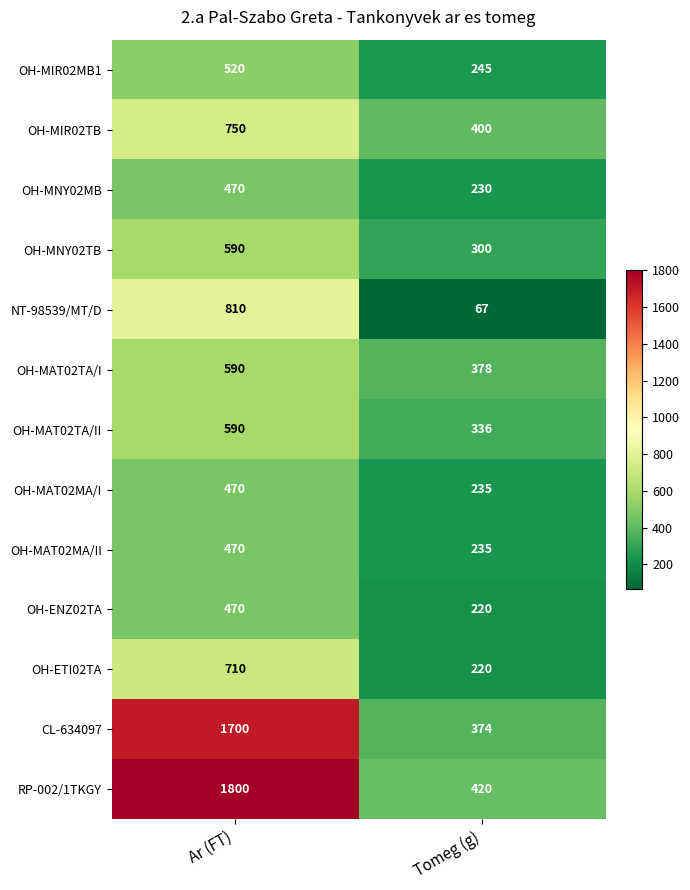

What value does the NT-98539/MT/D series have at Ar (FT), to the nearest 10?

810